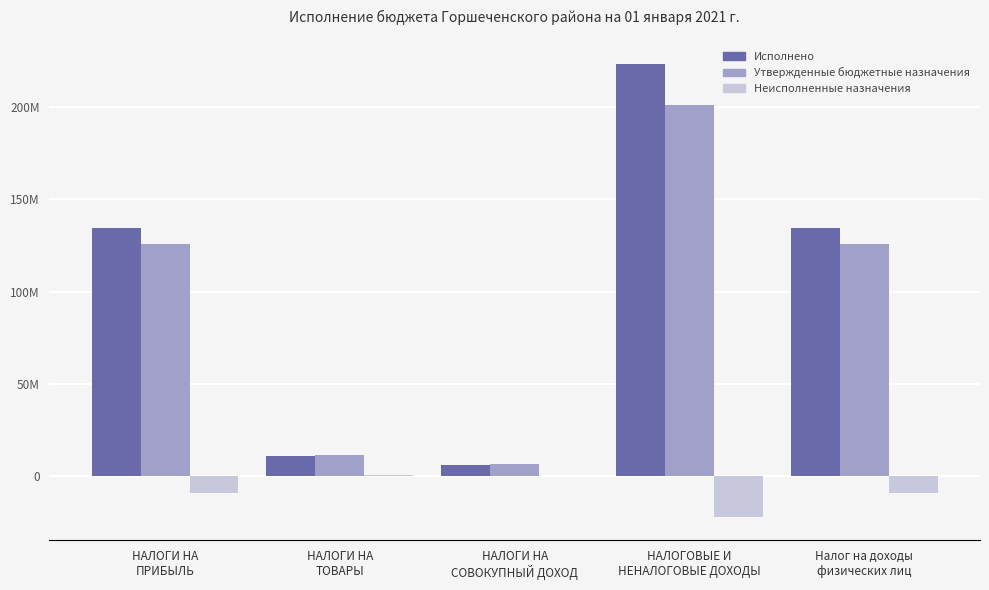

What is the sum of the Неисполненные назначения values at НАЛОГОВЫЕ И
НЕНАЛОГОВЫЕ ДОХОДЫ and НАЛОГИ НА
СОВОКУПНЫЙ ДОХОД?

-21781500.7